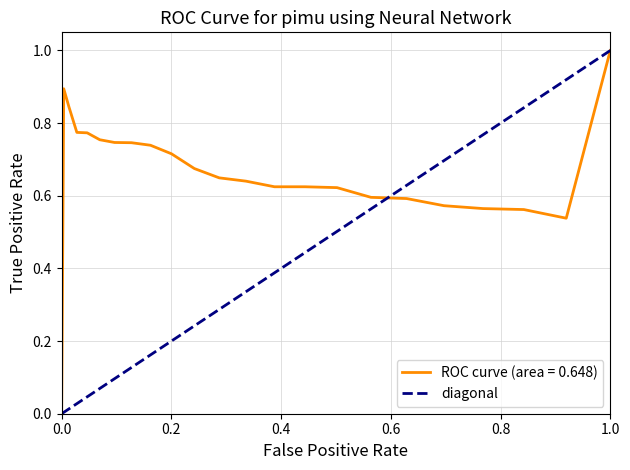

Is this an area chart (filled region under the line)?

No